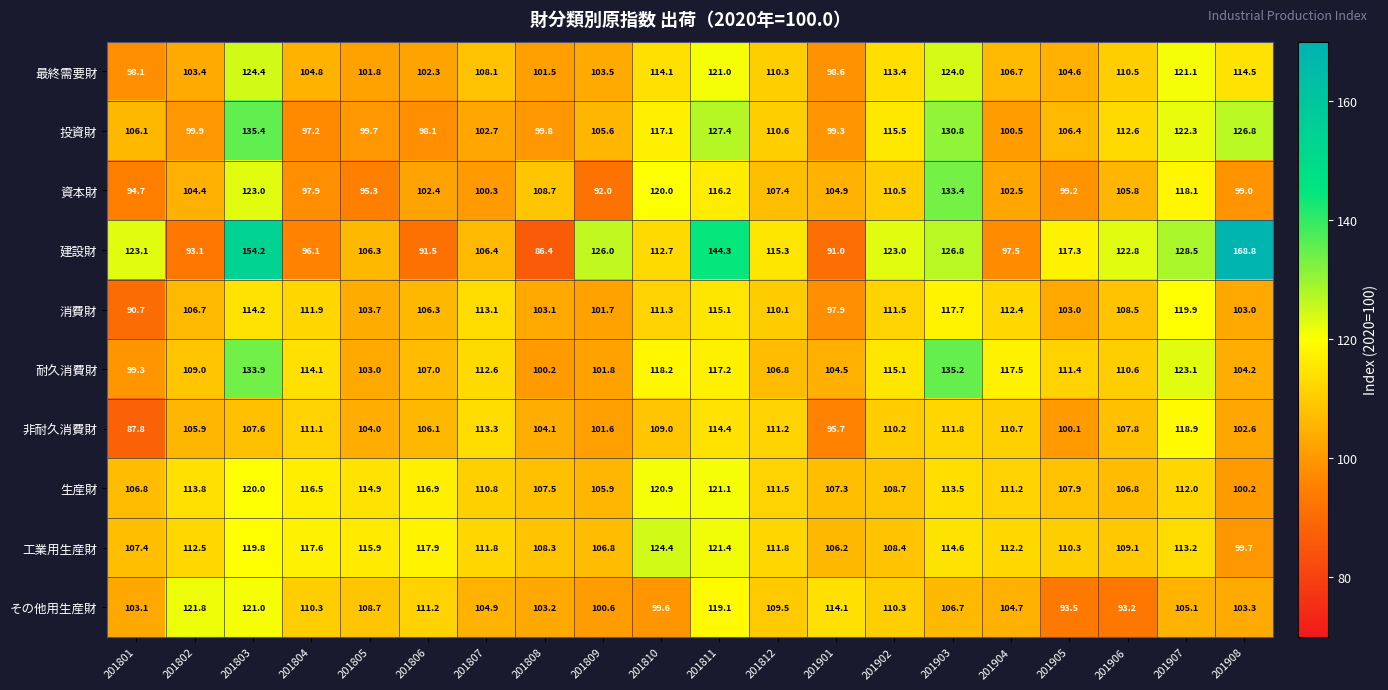

What is the minimum value shown in the chart?

86.4